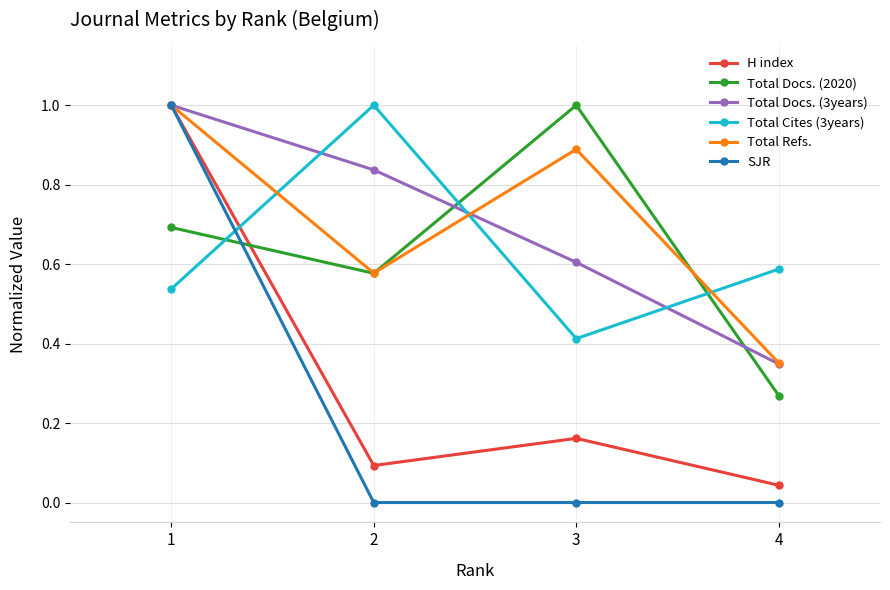

What is the value of the H index point at the 2nd from the left?

0.1